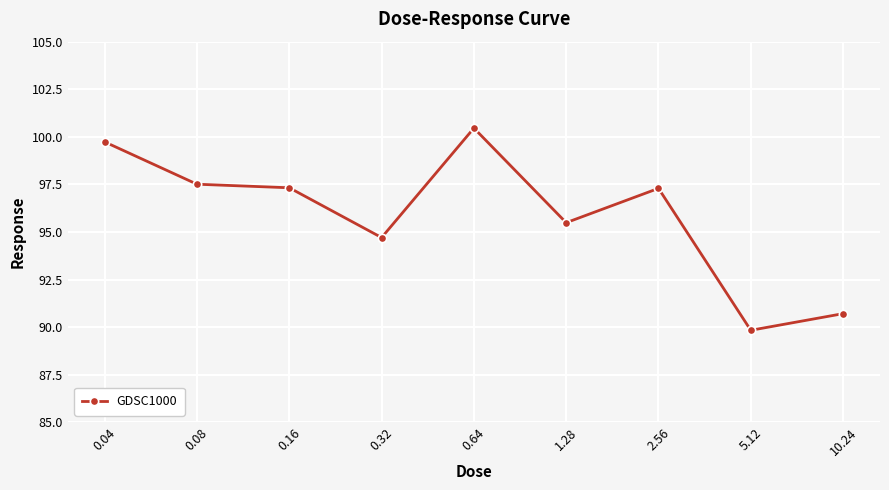

Reading right to left, list all the values displayed in this chart.

90.7	89.8	97.3	95.5	100.5	94.7	97.3	97.5	99.7